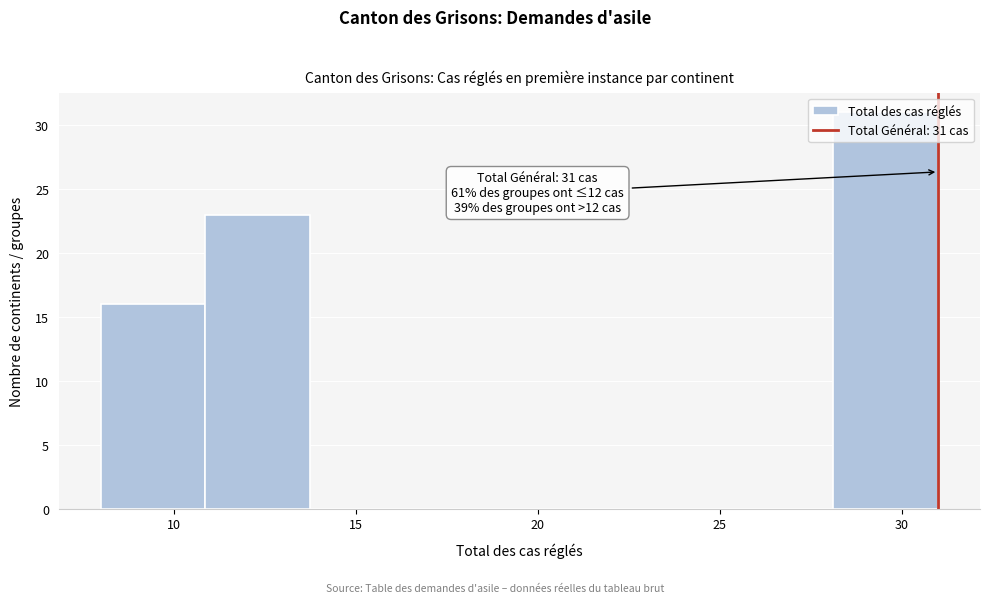

Which range on the x-axis has the tallest bar?

28.0 to 31.0